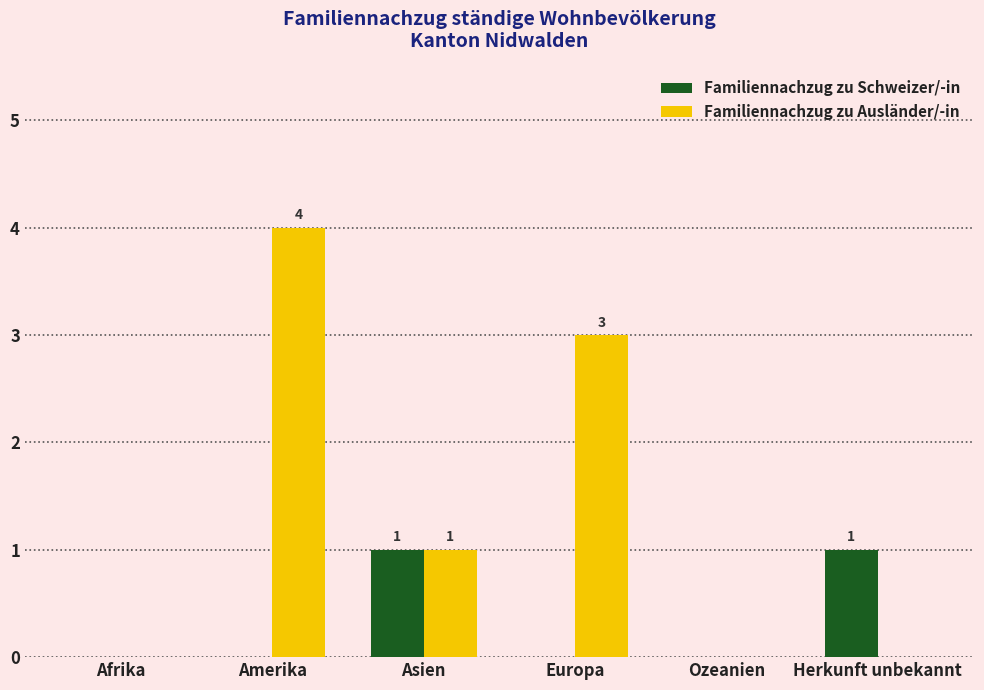

At which category is the sum across all series the highest?

Amerika